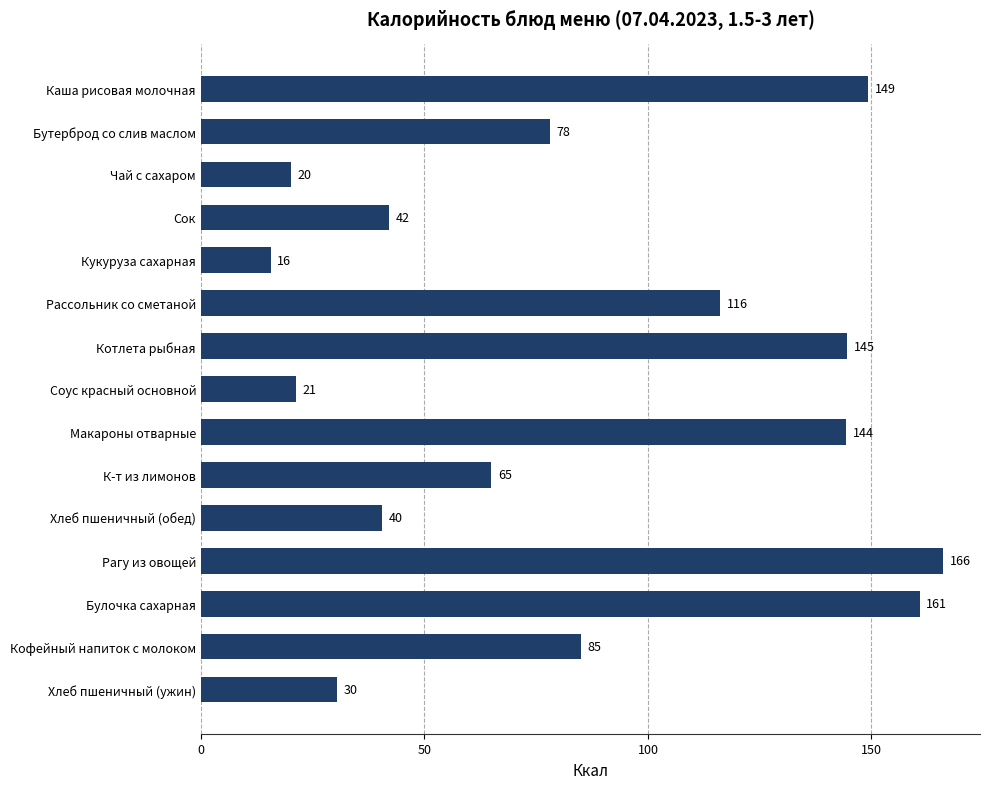

What is the greatest value displayed?

166.0